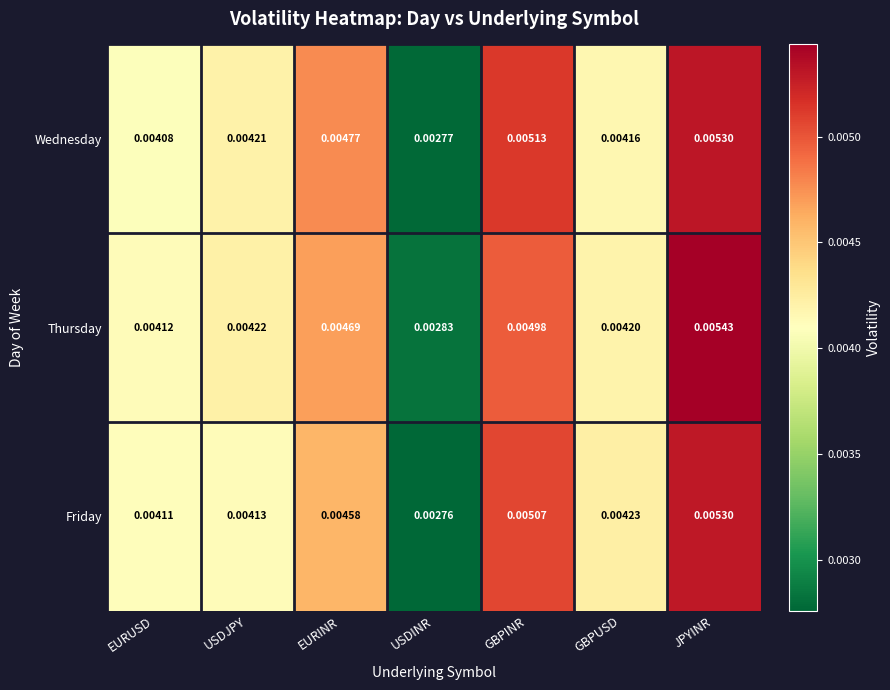

At which label does Thursday reach its peak?

JPYINR